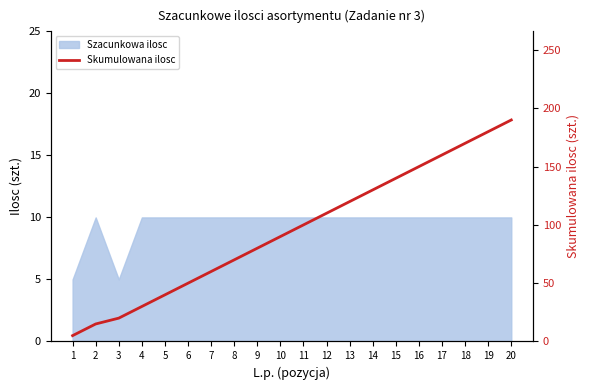

What is the difference between the second highest and second lowest values?

165